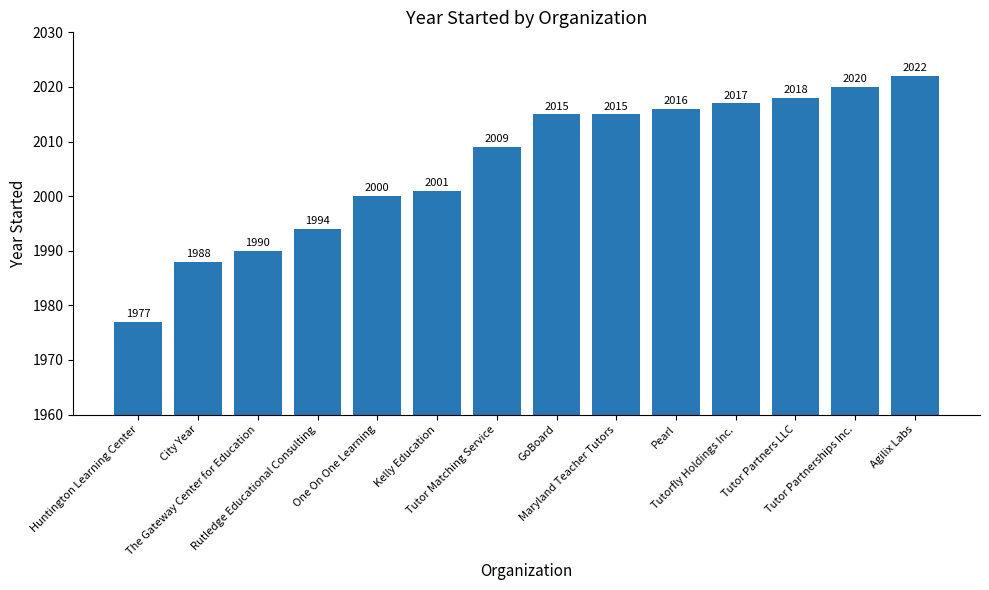

What is the minimum value shown in the chart?

1977